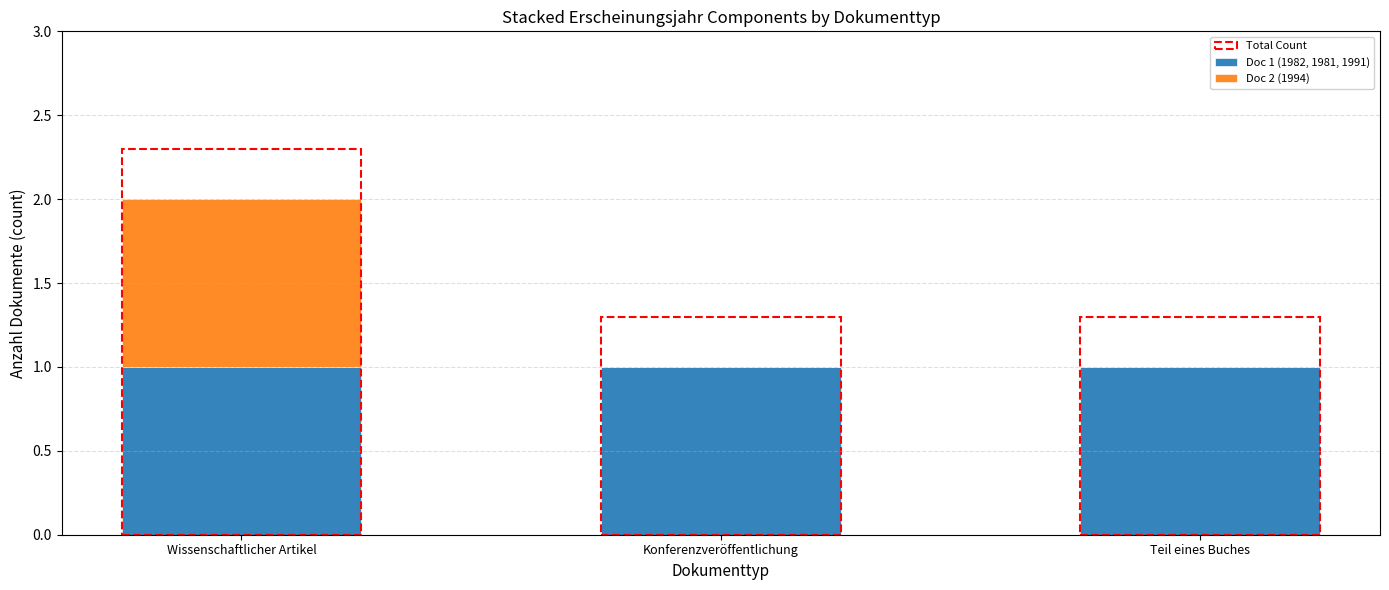

The Doc 1 (1982, 1981, 1991) series shows 0 at Teil eines Buches. True or false?

False